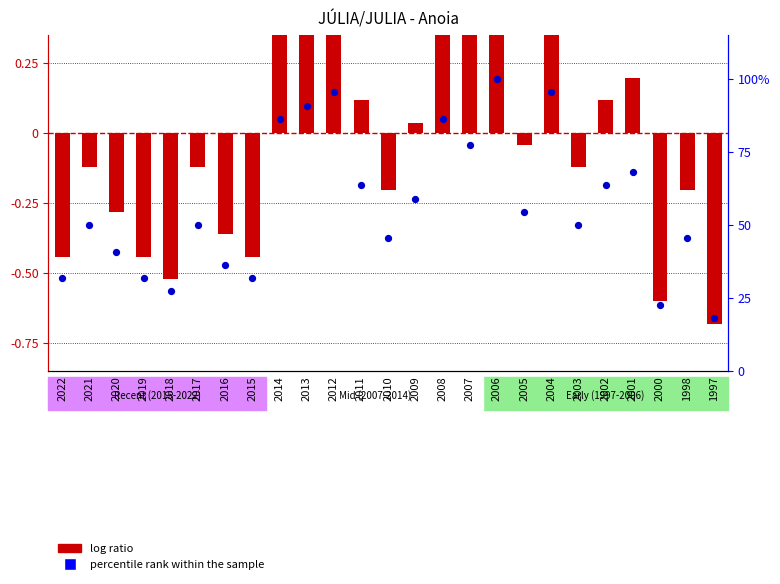

Which series reaches the maximum Y coordinate?

percentile rank within the sample